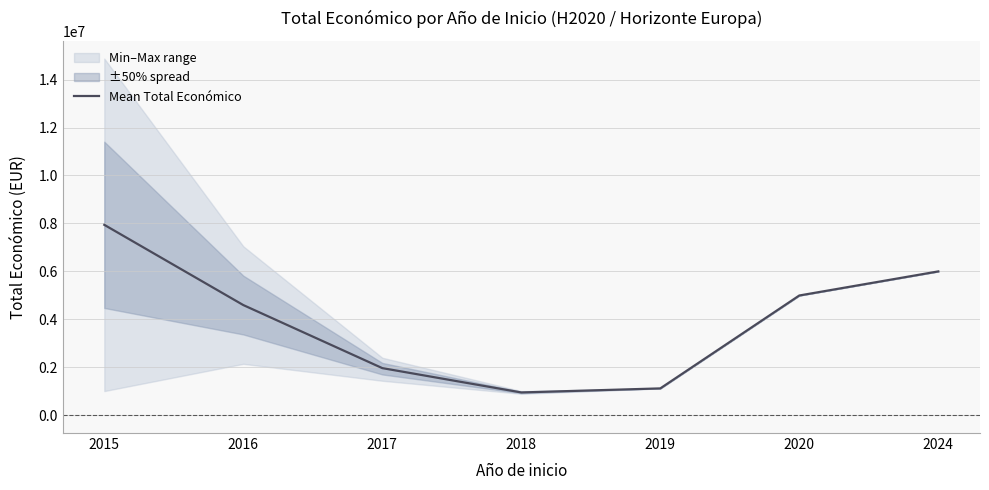

Reading left to right, what are all the values shown in this chart?

7940107.5	4593987.5	1963833.0	948949.5	1117800.0	4992750.0	5997613.0